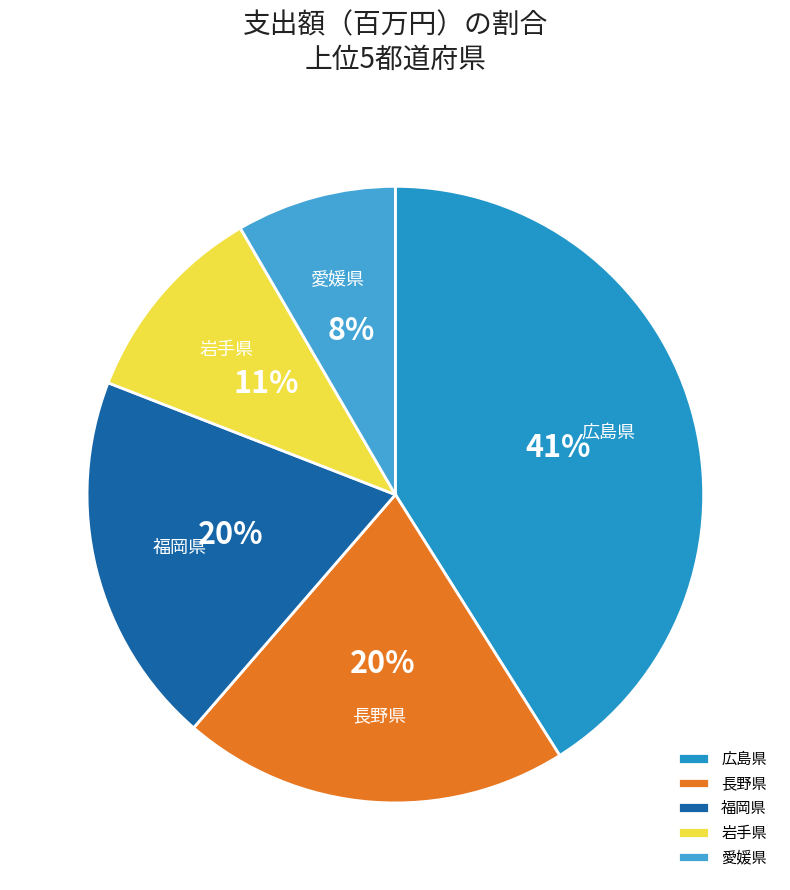

Which has a higher value, 広島県 or 福岡県?

広島県